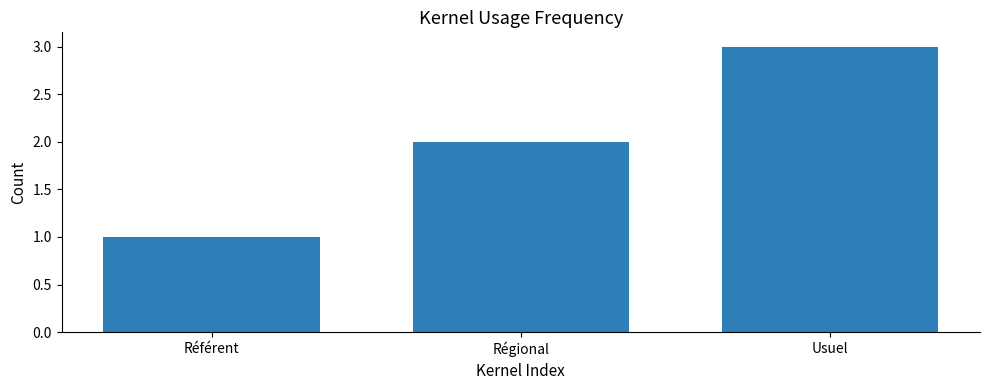

What is the sum of the values at Régional and Référent?

3